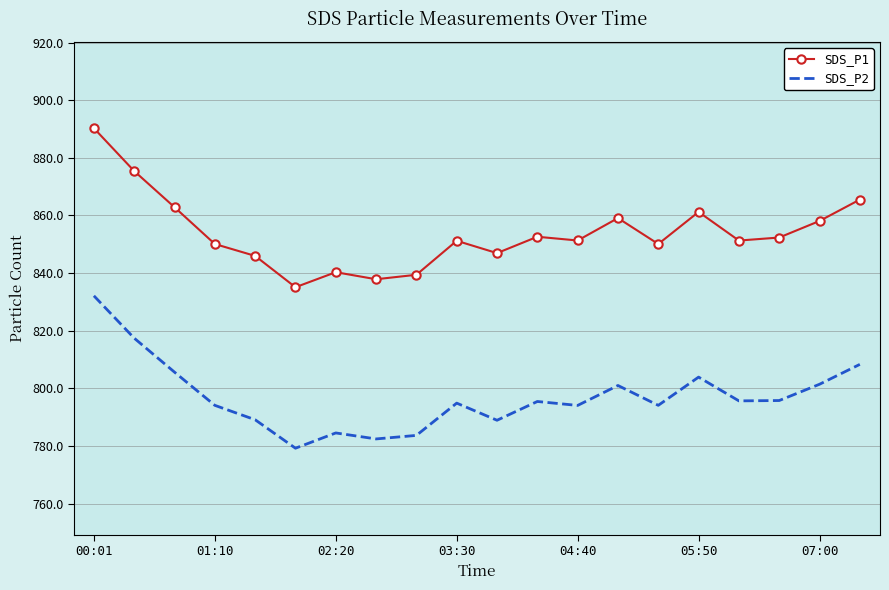

What is the difference between the maximum and minimum values in the SDS_P2 series?

52.9